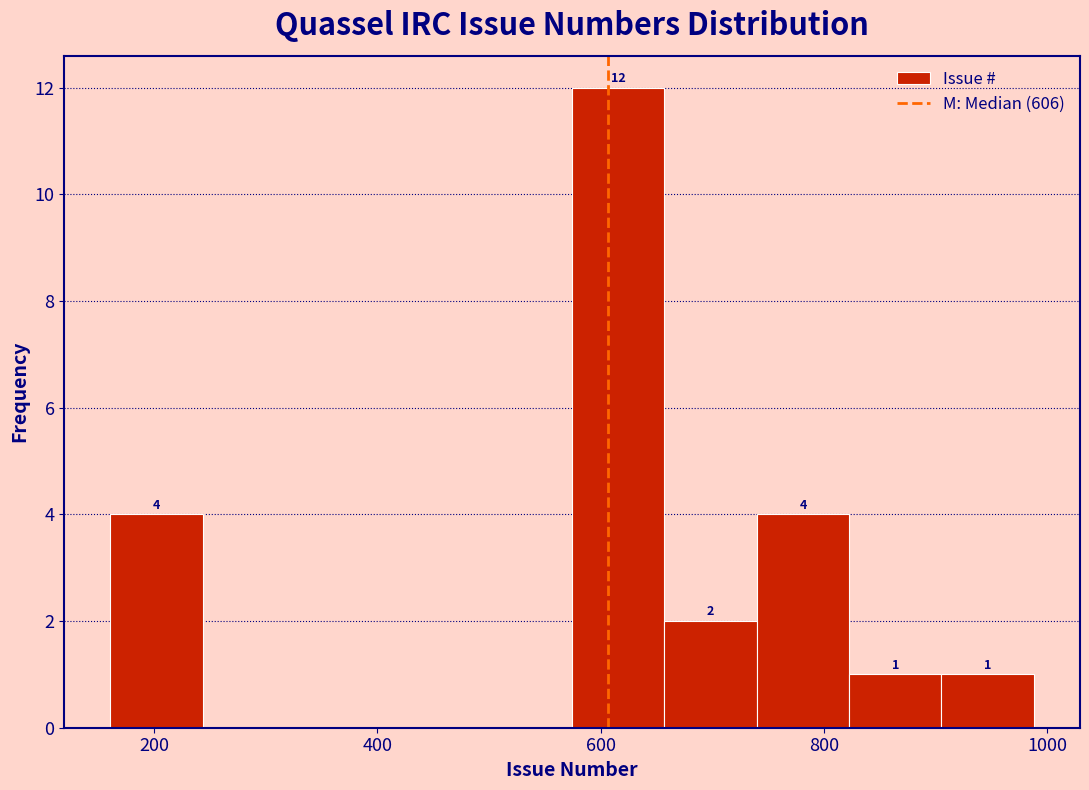

Over which range of the x-axis is the bar tallest?

580 to 660